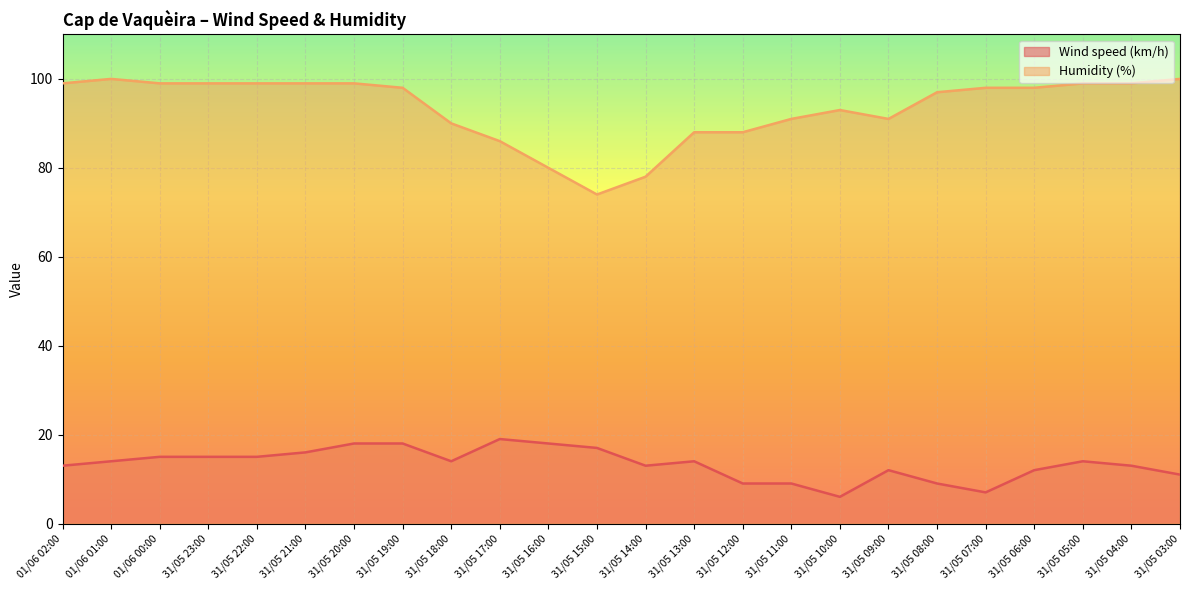

Between 01/06 02:00 and 01/06 01:00, which series saw the biggest shift?

Wind speed (km/h)